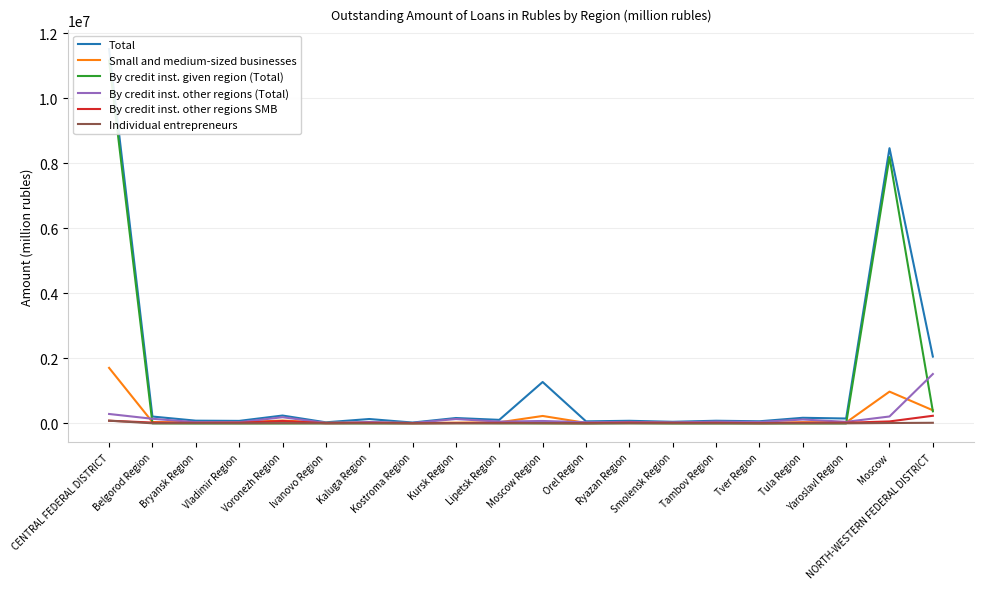

What is the lowest value of the By credit inst. other regions (Total) series?

14893